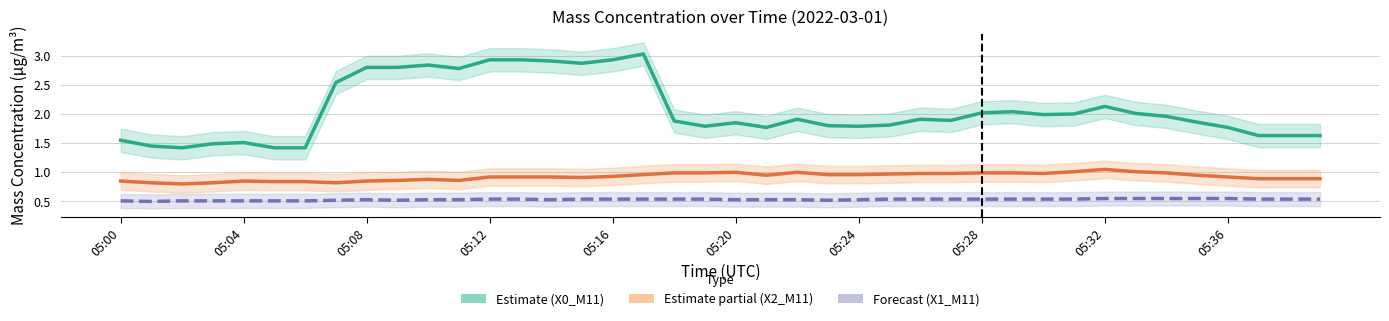

The value of X1_M11 (μg/m³) at 11 is 0.5. True or false?

True